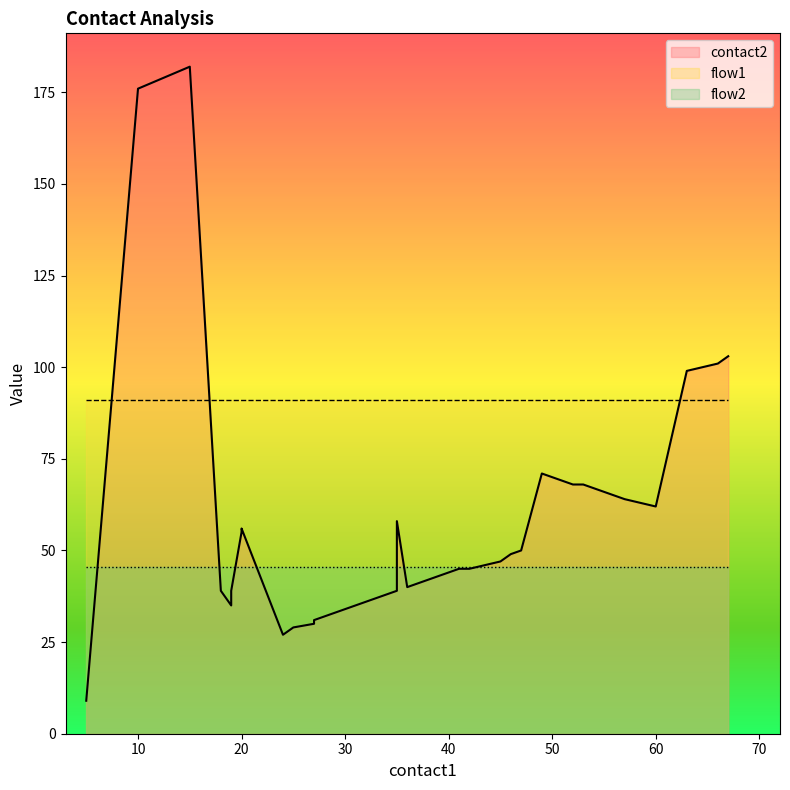

At how many categories does at least one series exceed 175?

2